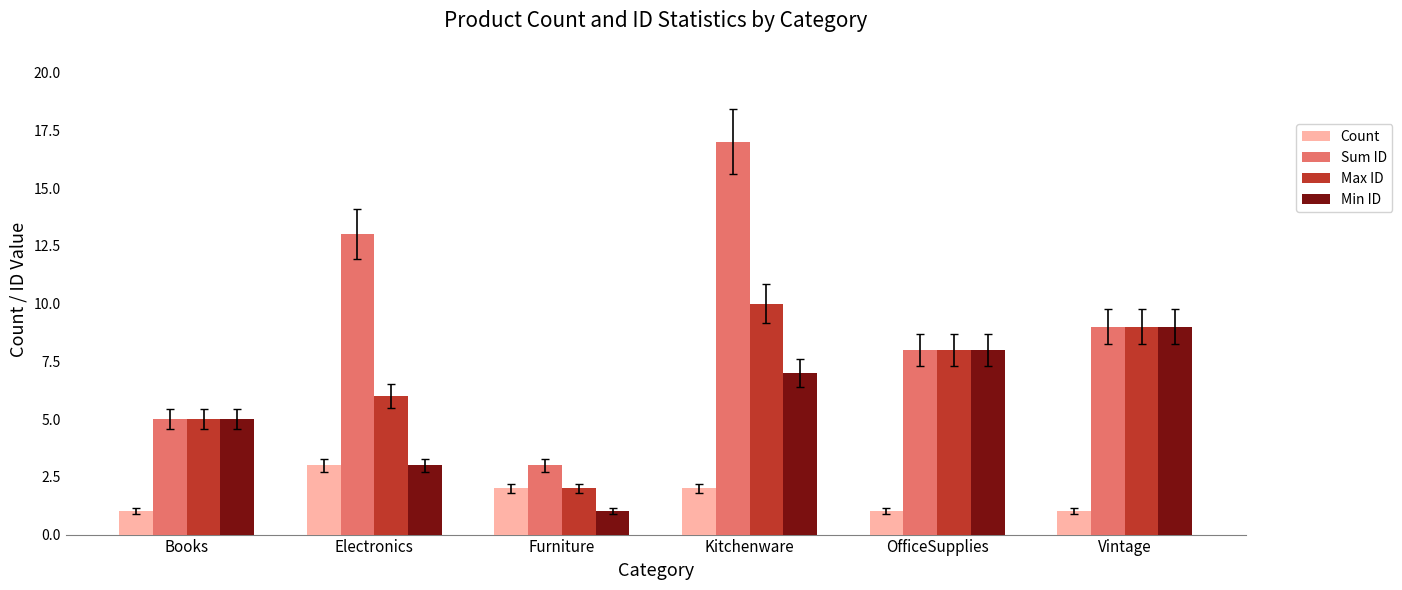

Which category has the highest value across all series?

Kitchenware